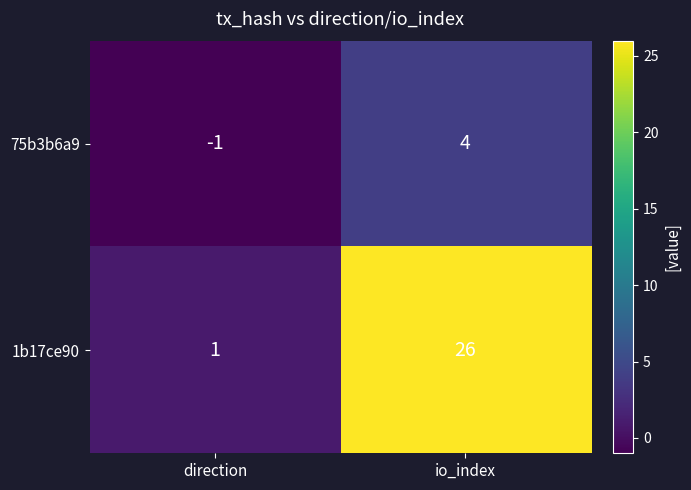

Reading left to right, extract all data points from this chart.

75b3b6a9: -1	4
1b17ce90: 1	26